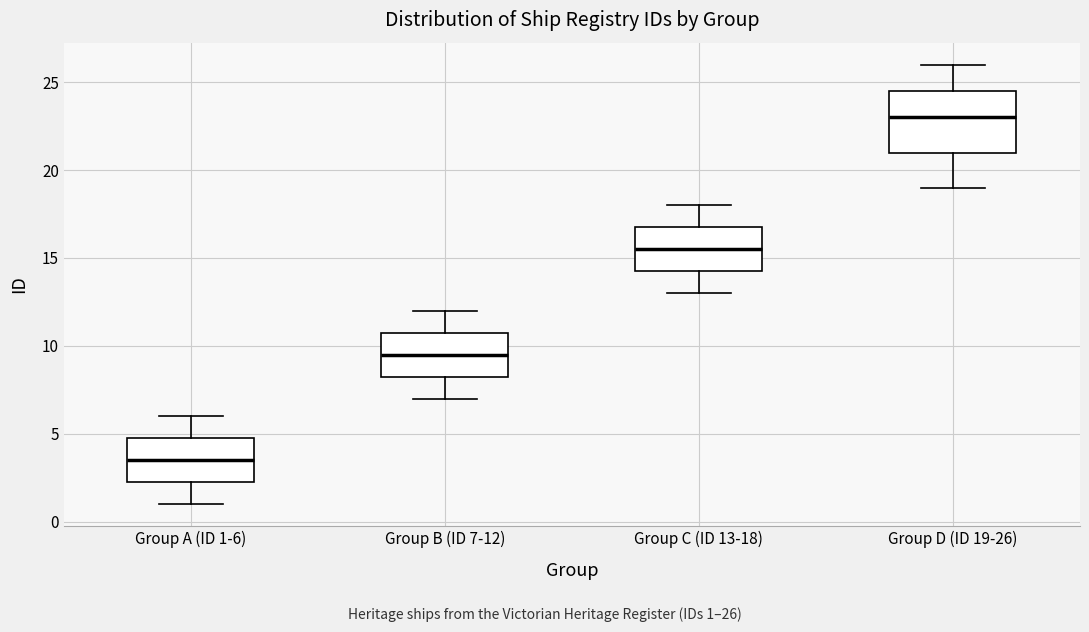

Which box has the highest median line?

Group D (ID 19-26)